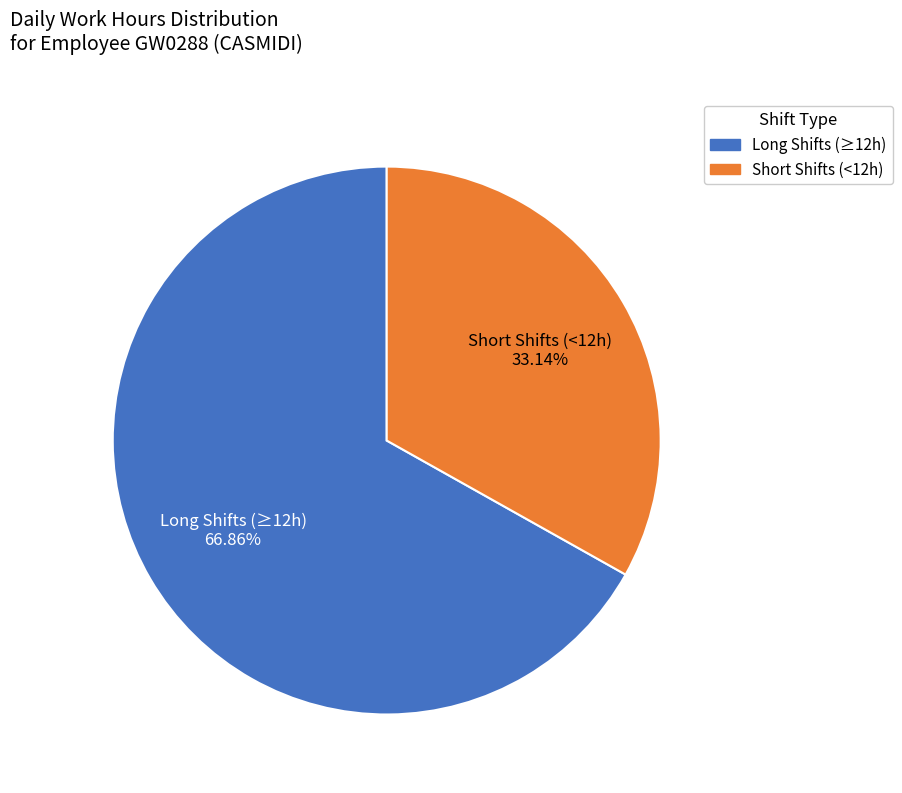

Do Long Shifts (≥12h) and Short Shifts (<12h) together represent more than half of the pie?

Yes